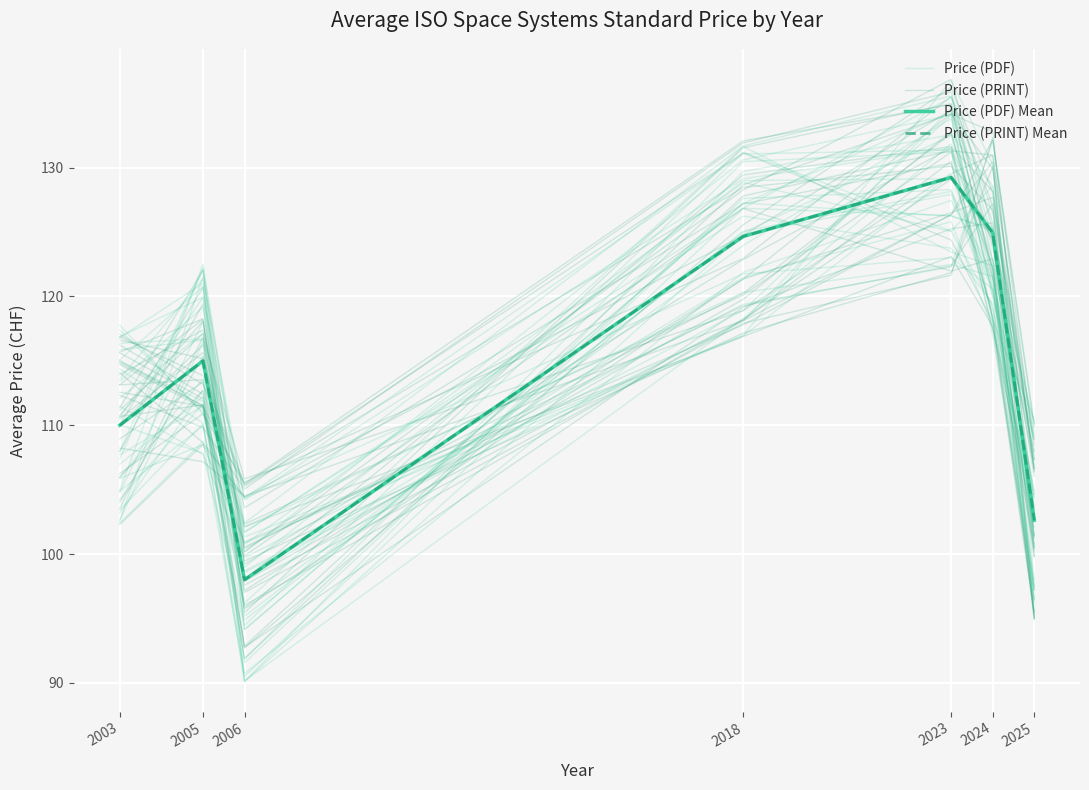

What is the approximate value of Price (PDF) Mean at 2006?

98.0